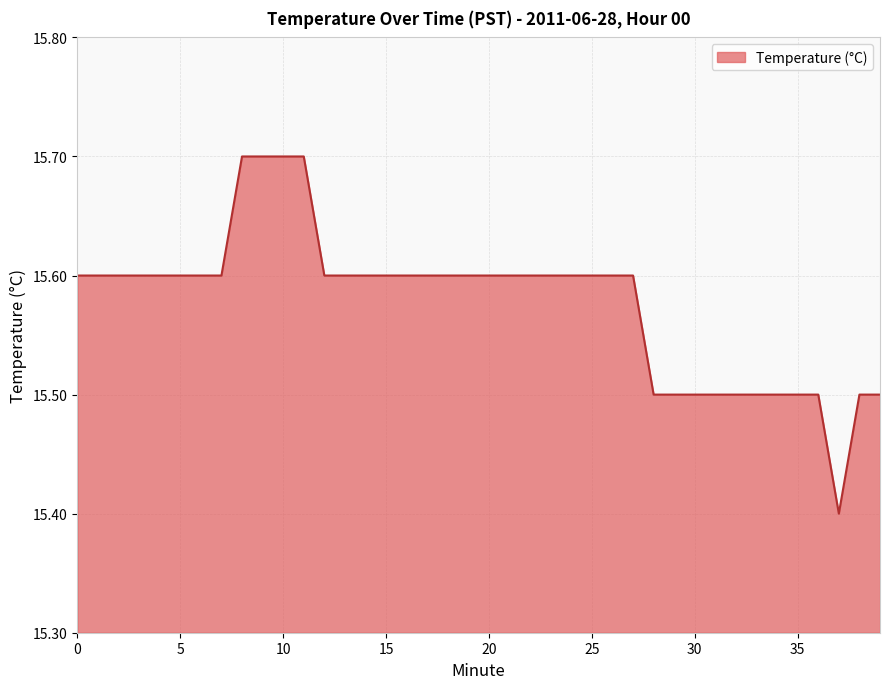

What is the smallest value displayed?

15.4